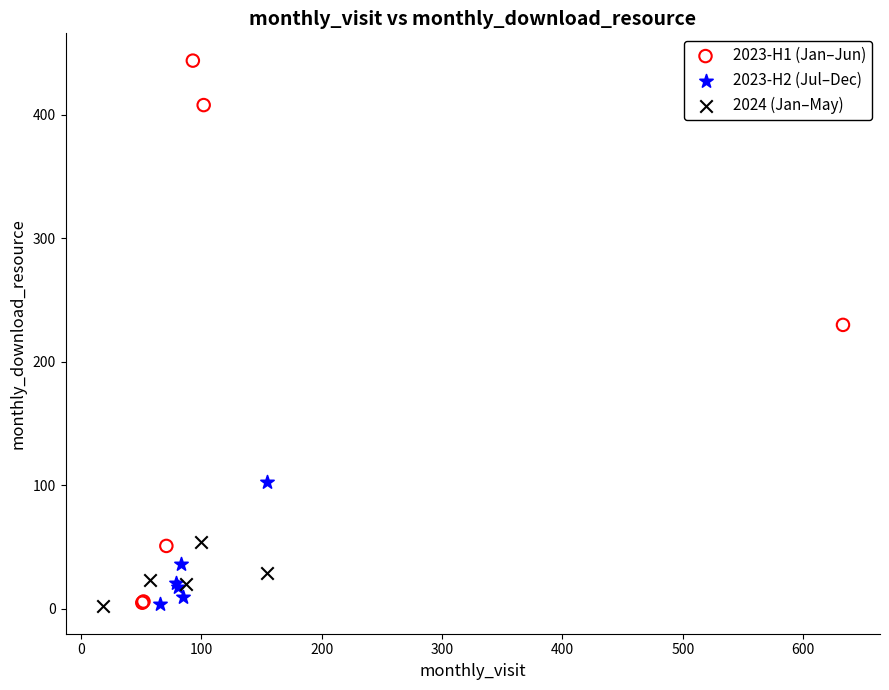

Which series reaches the maximum Y coordinate?

2023-H1 (Jan–Jun)